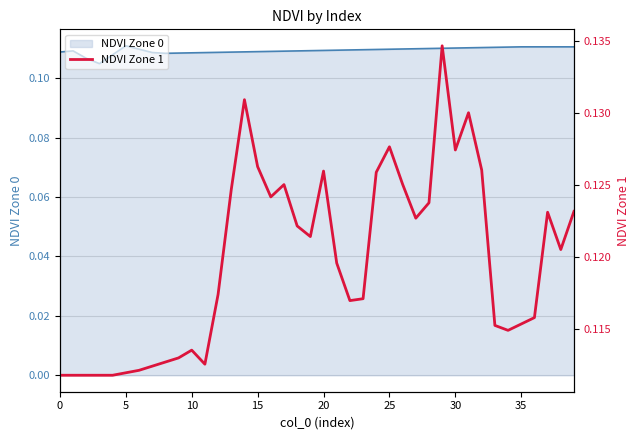

Where is the first local maximum?

10